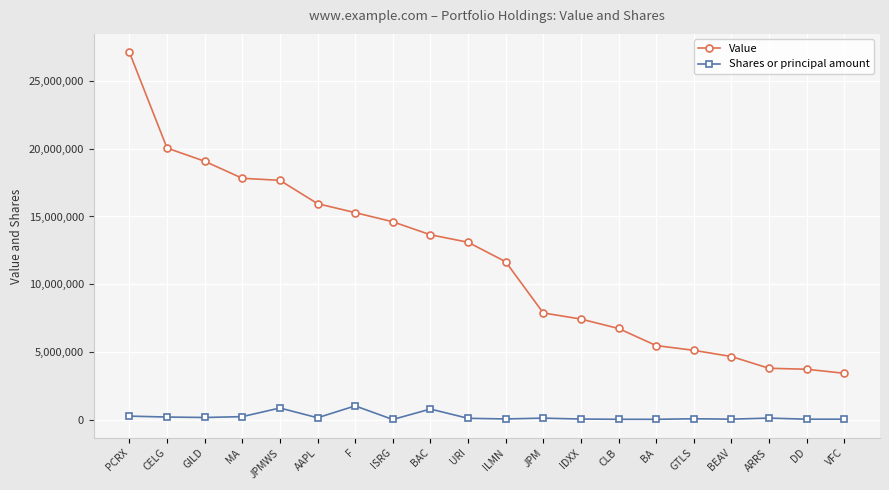

How many lines are shown in the chart?

2